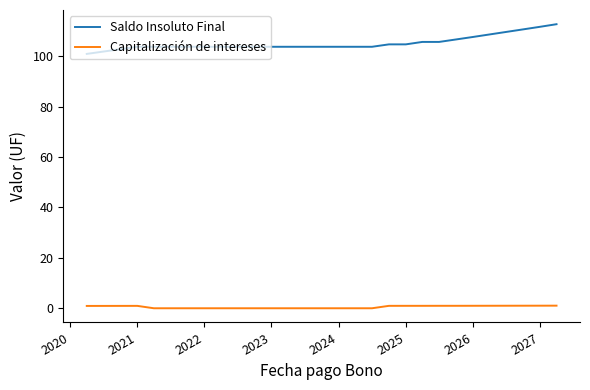

Which series has the largest range (max minus min)?

Saldo Insoluto Final